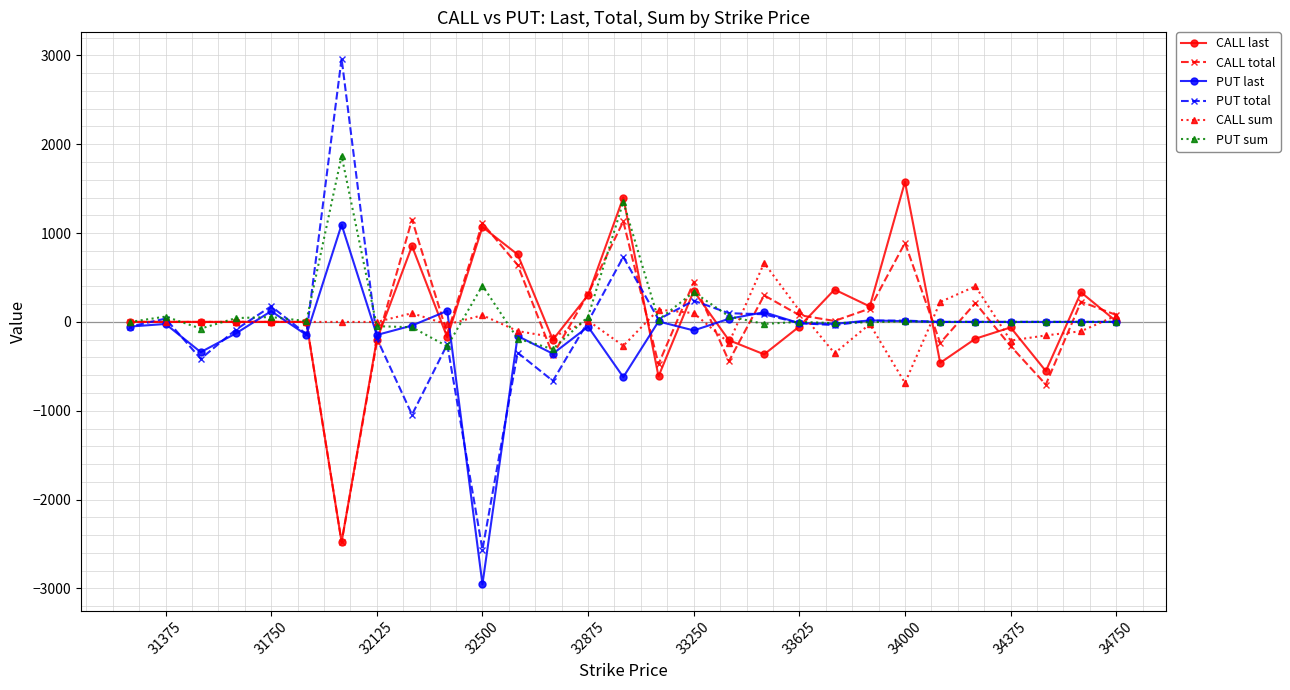

What is the average value of the CALL last series?

56